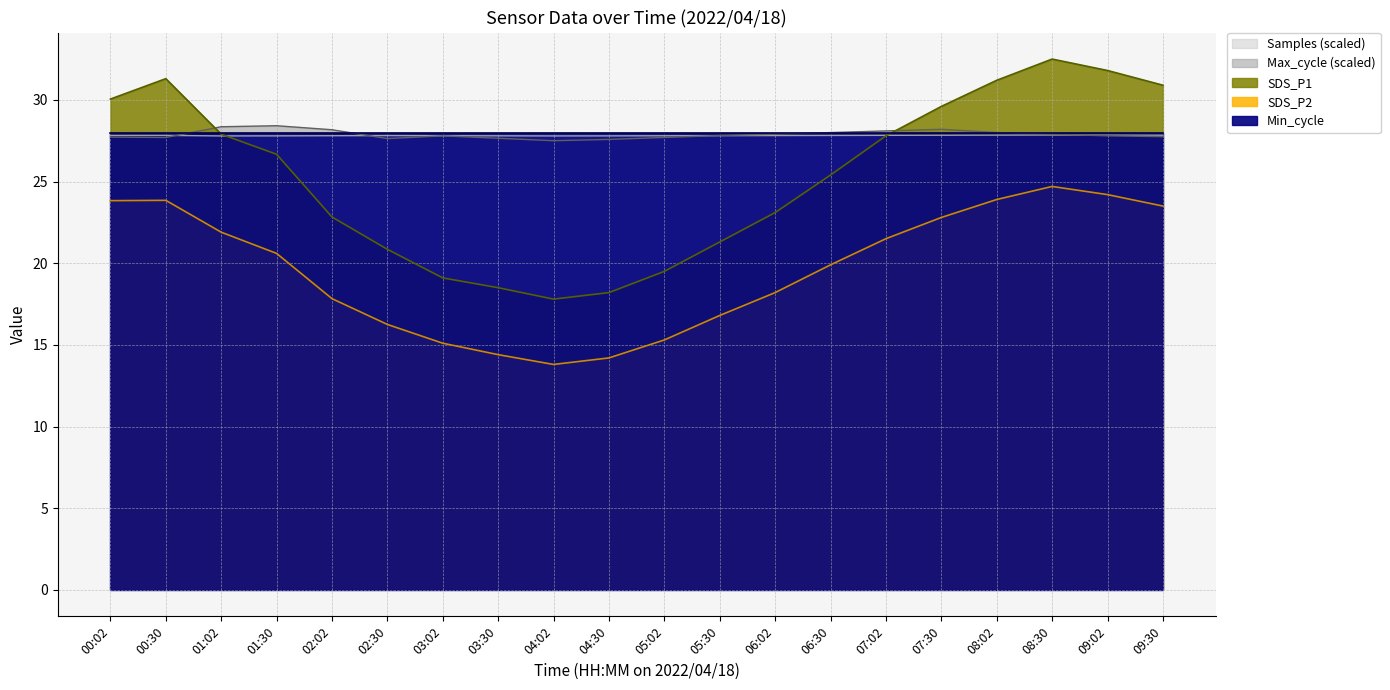

Which category has the highest value in the SDS_P1 series?

08:30